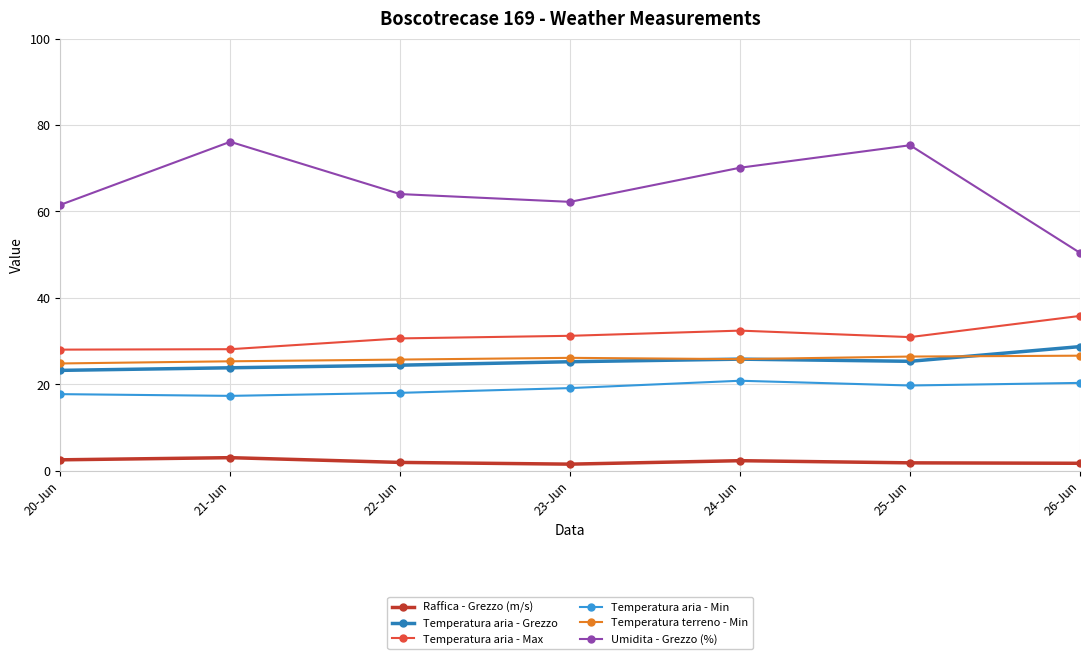

In Temperatura terreno - Min, how many points are higher than both neighbors (excluding endpoints)?

1